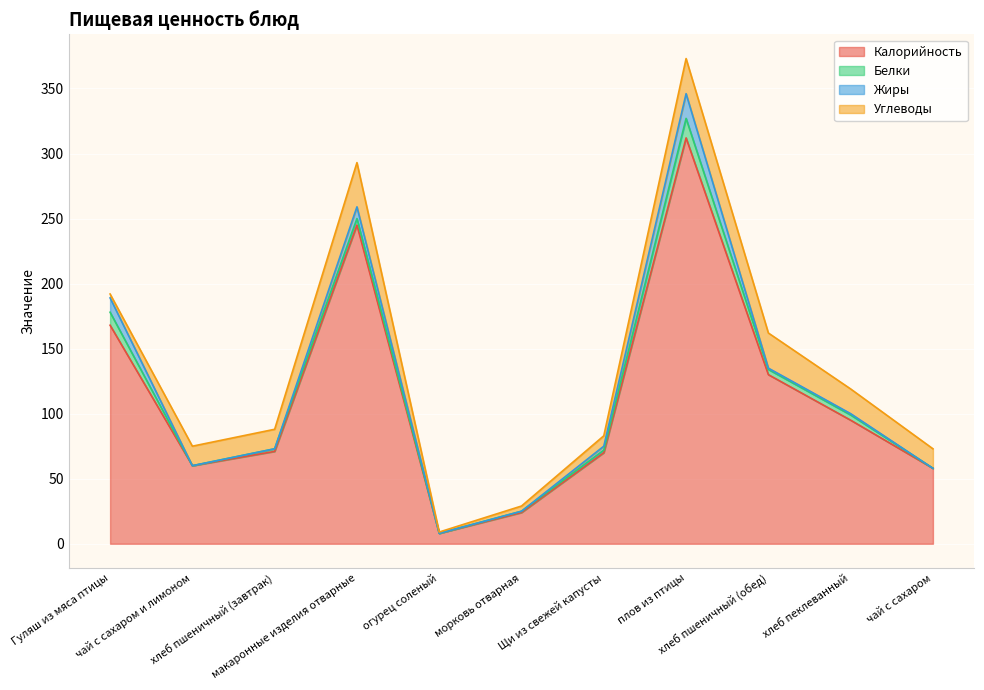

The Жиры series shows -7 at морковь отварная. True or false?

False